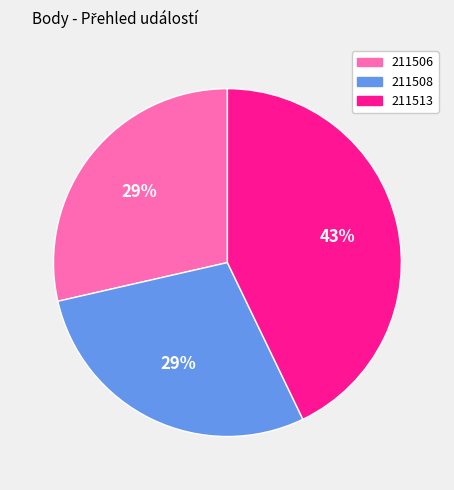

The 211508 slice represents 29% of the pie. True or false?

True